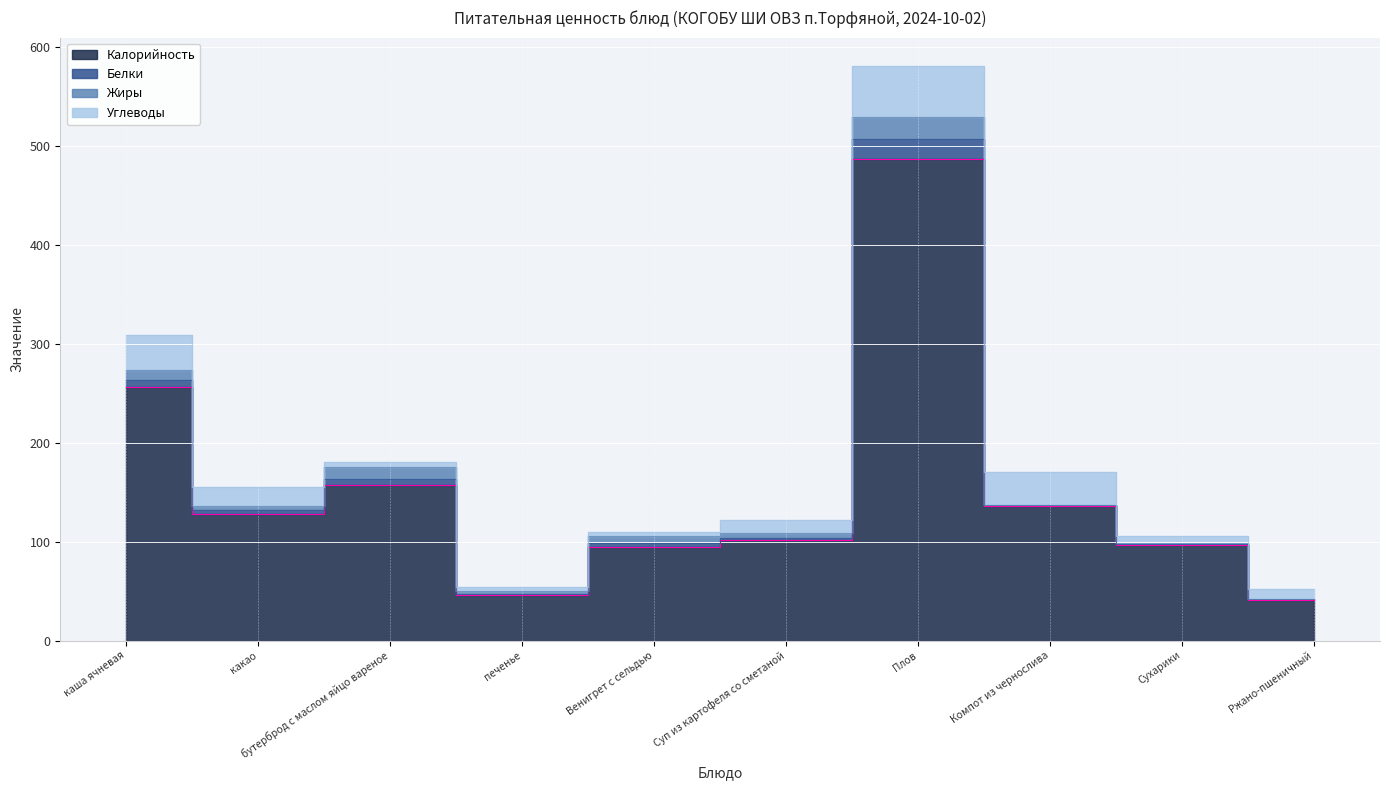

What is the approximate value of Калорийность at Суп из картофеля со сметаной?

102.0